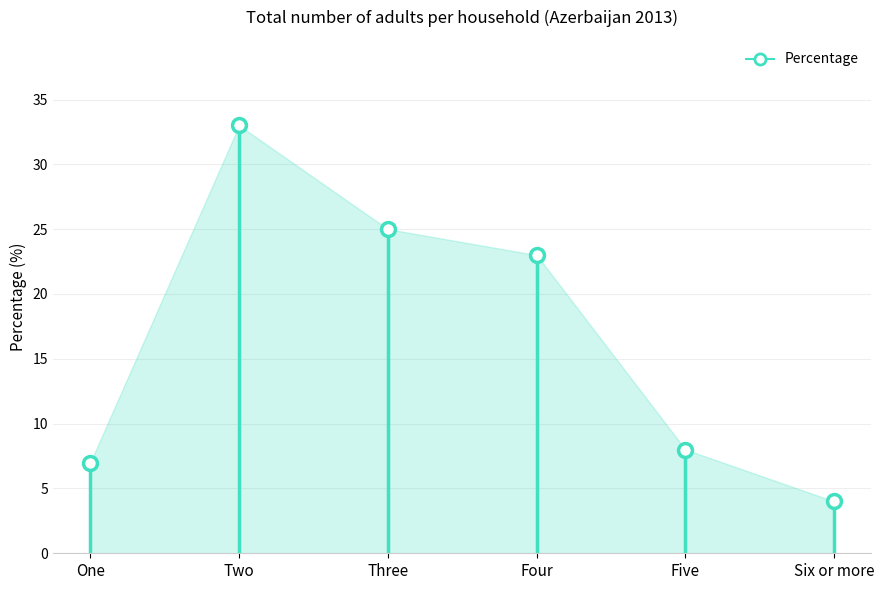

Which label corresponds to the smallest value in the chart?

Six or more